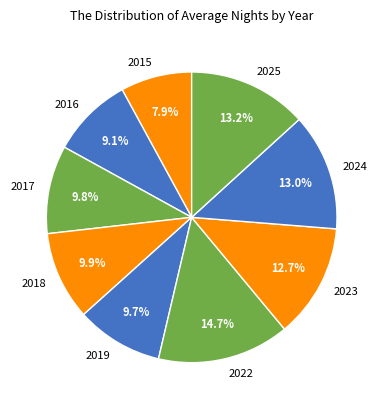

What is the largest slice in the pie chart?

2022